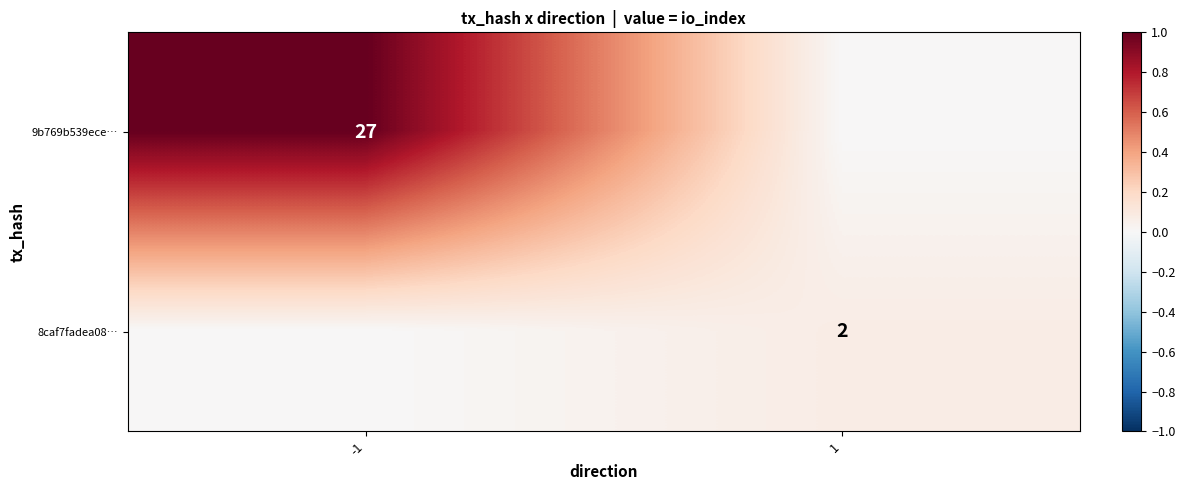

True or false: 8caf7fadea08… has a value of 3 at 1.

False